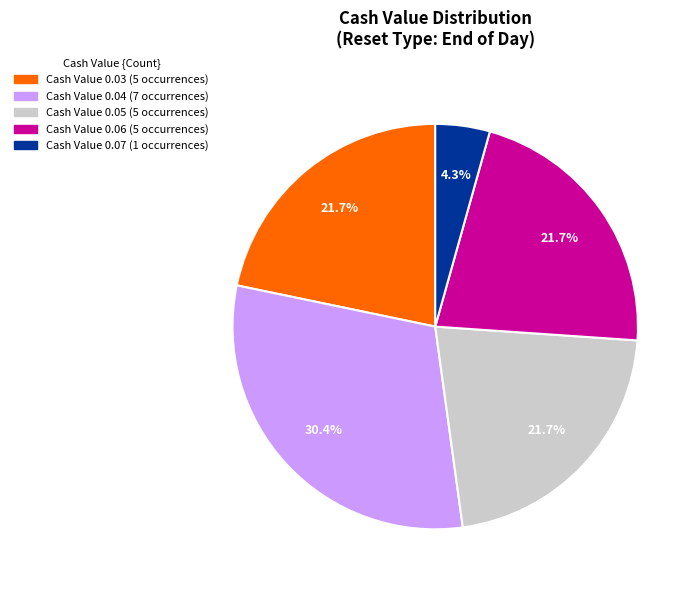

Is there a majority slice in this chart?

No